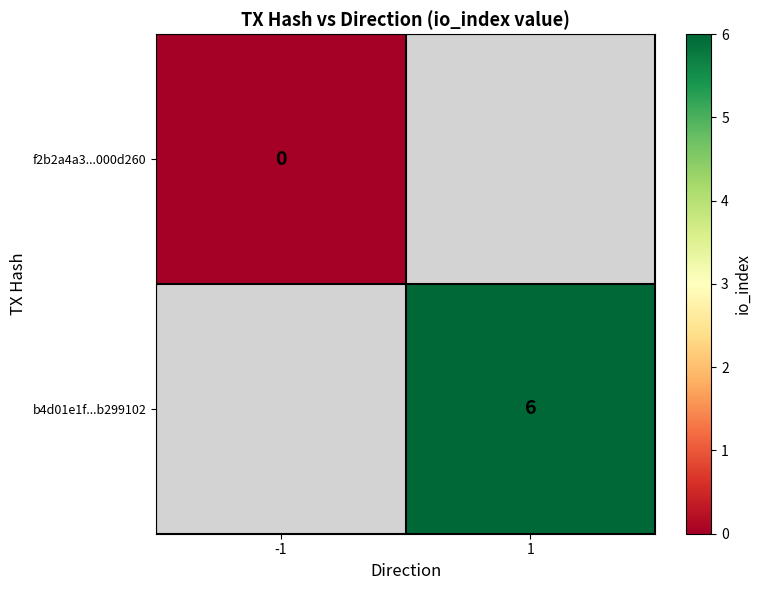

Count the number of data series in this chart.

2